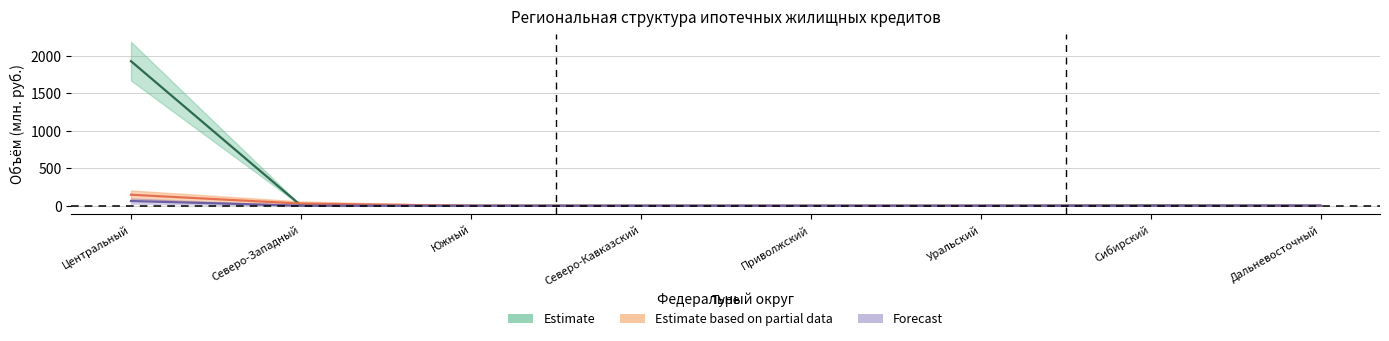

What is the approximate value of Estimate (upper) at Северо-Западный?

1.5